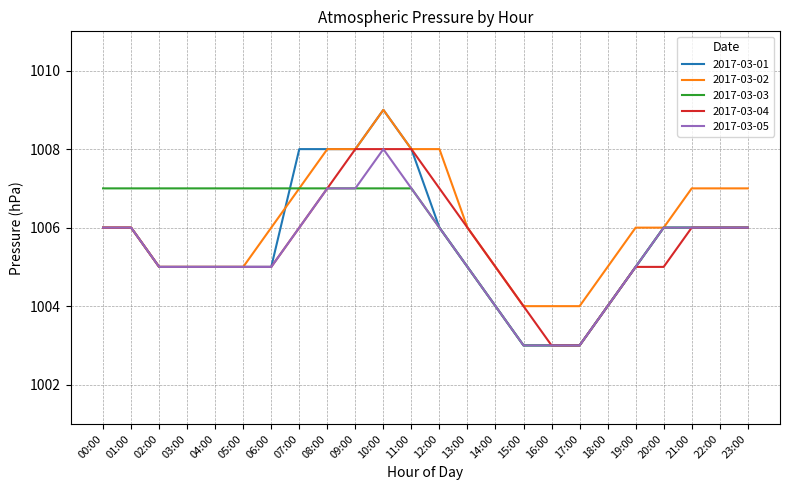

What is the average value of the 2017-03-05 series?

1005